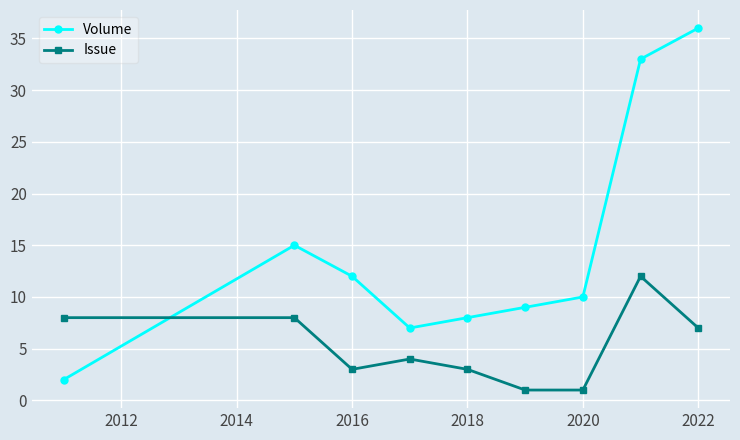

What are all the series names shown in the legend?

Volume, Issue